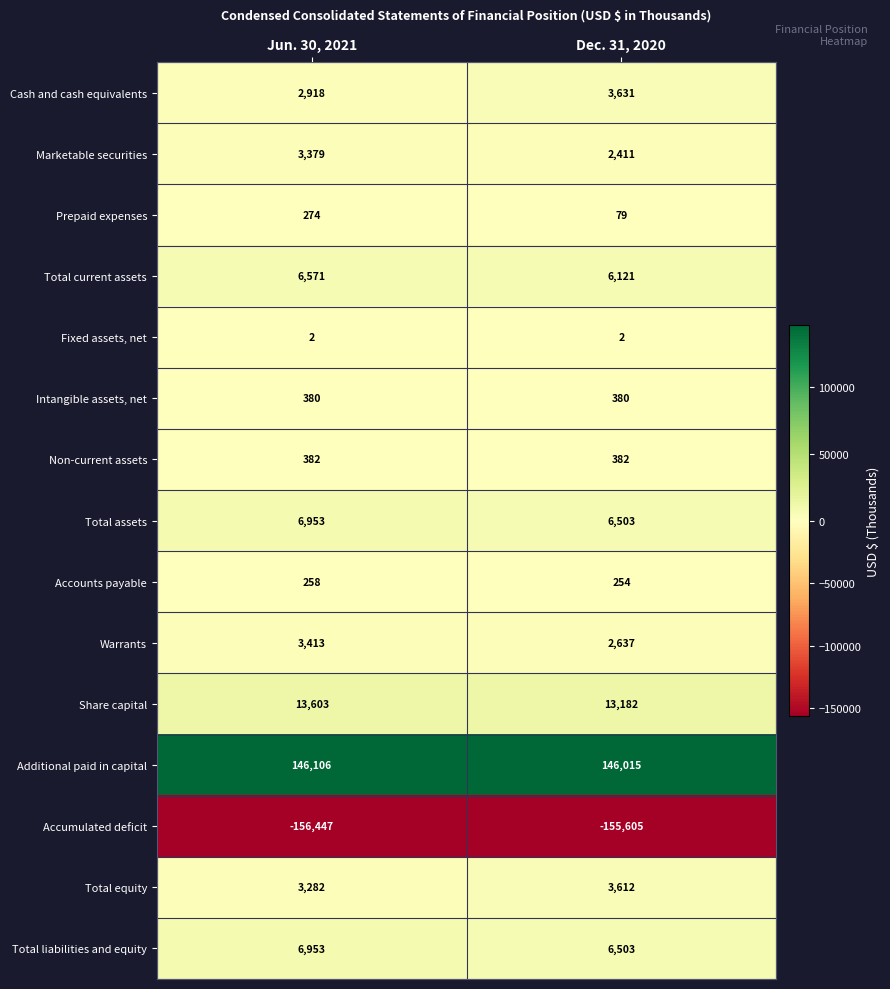

Reading left to right, extract all data points from this chart.

Cash and cash equivalents: 2918	3631
Marketable securities: 3379	2411
Prepaid expenses: 274	79
Total current assets: 6571	6121
Fixed assets, net: 2	2
Intangible assets, net: 380	380
Non-current assets: 382	382
Total assets: 6953	6503
Accounts payable: 258	254
Warrants: 3413	2637
Share capital: 13603	13182
Additional paid in capital: 146106	146015
Accumulated deficit: -156447	-155605
Total equity: 3282	3612
Total liabilities and equity: 6953	6503